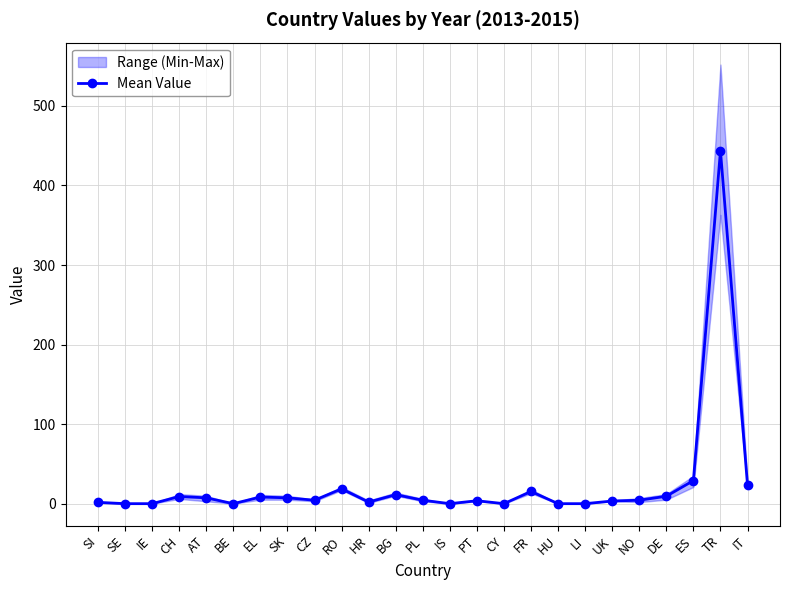

Between SI and CZ, which is larger?

CZ